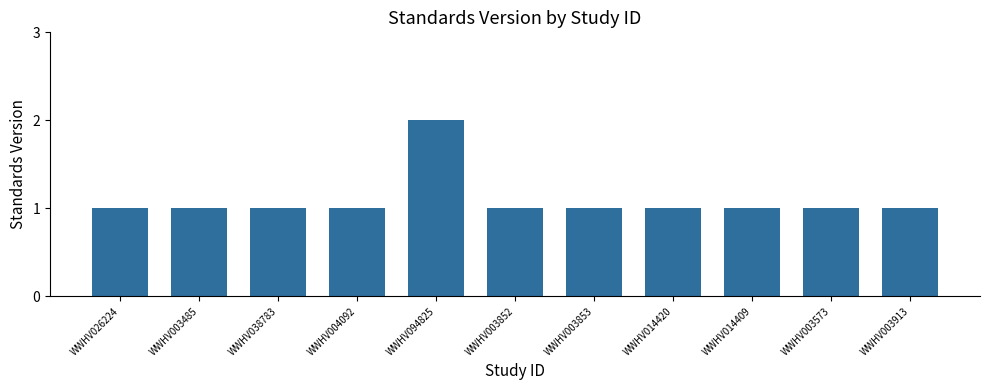

At which category does the chart reach its peak across all series?

WWHV094825